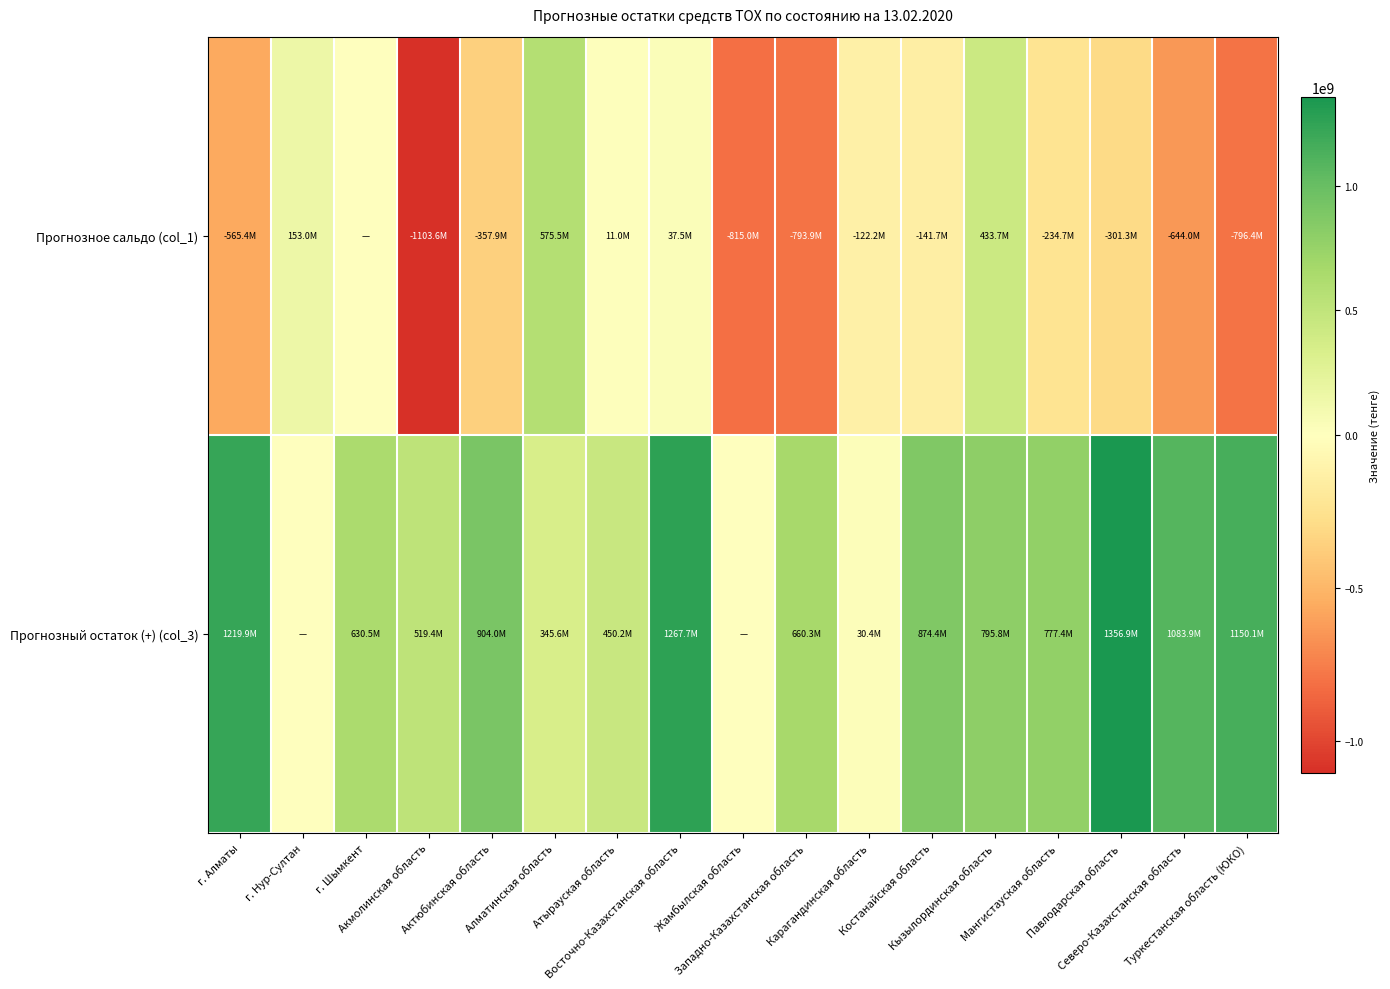

Which category has the lowest value across all series?

Акмолинская область